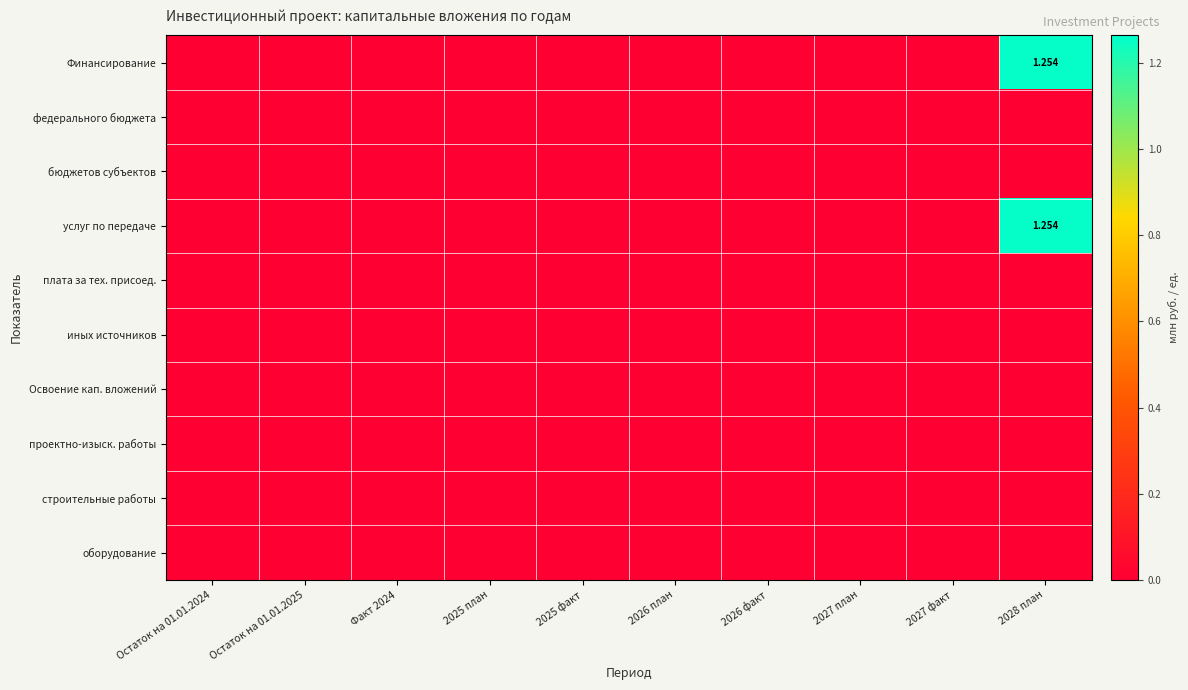

At how many categories does at least one series exceed 1?

1